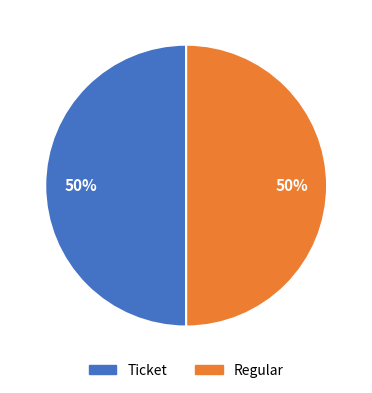

To the nearest percent, what is the average slice percentage?

50%